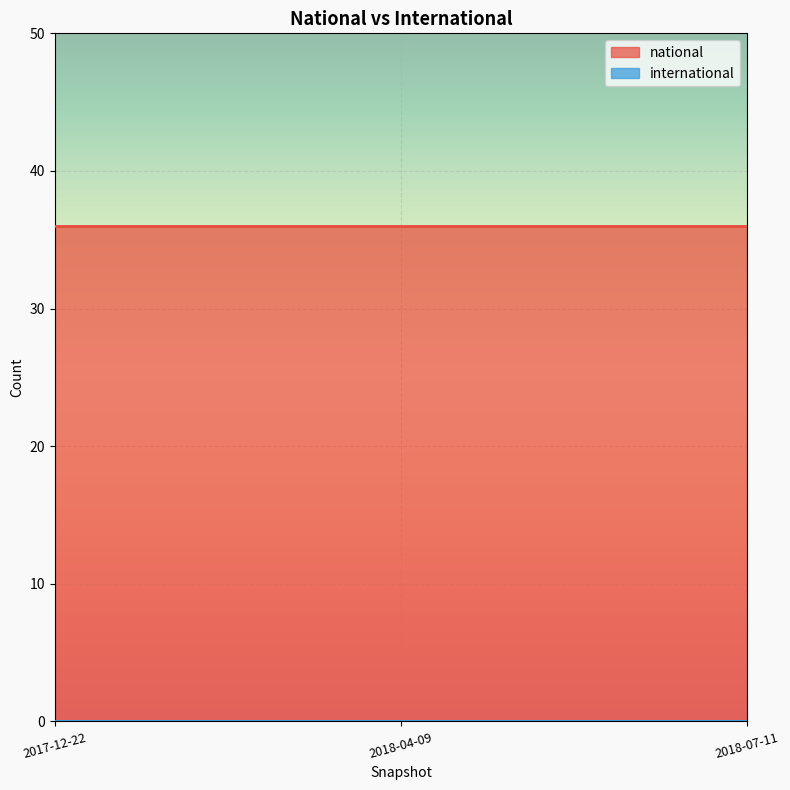

Which series changed the most between 2018-04-09 and 2018-07-11?

national